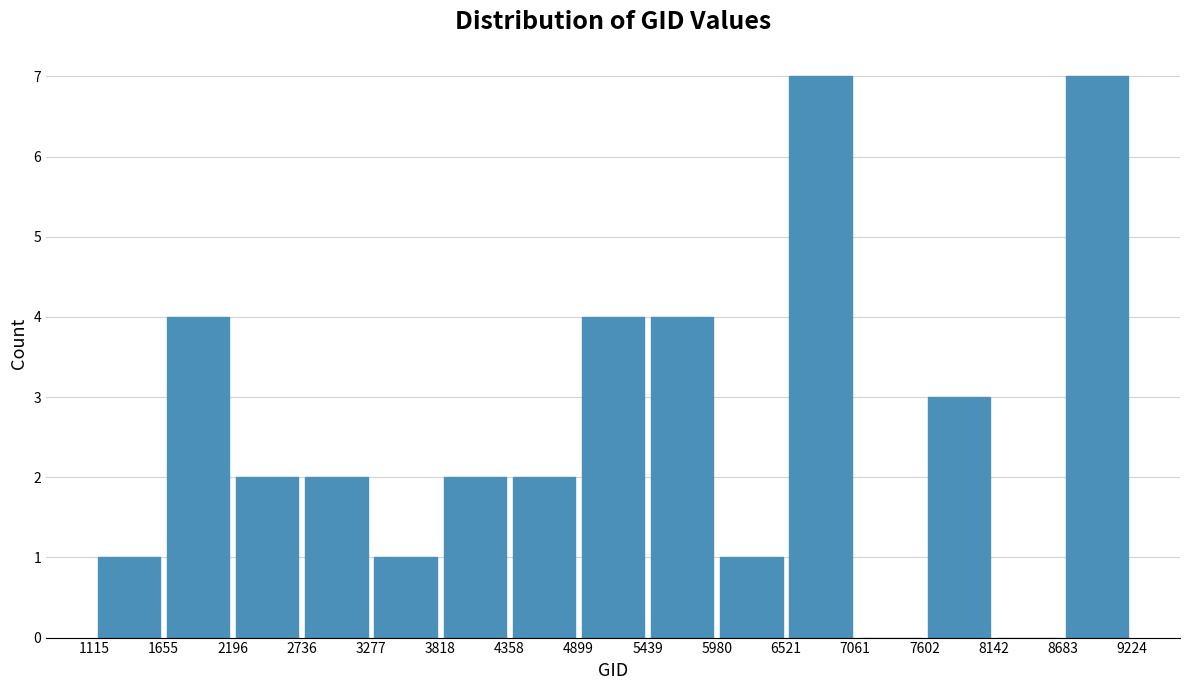

How tall is the bar that spans 3277 to 3818 on the x-axis? The values are not printed on the chart, so give them approximately, as read against the axis.

1